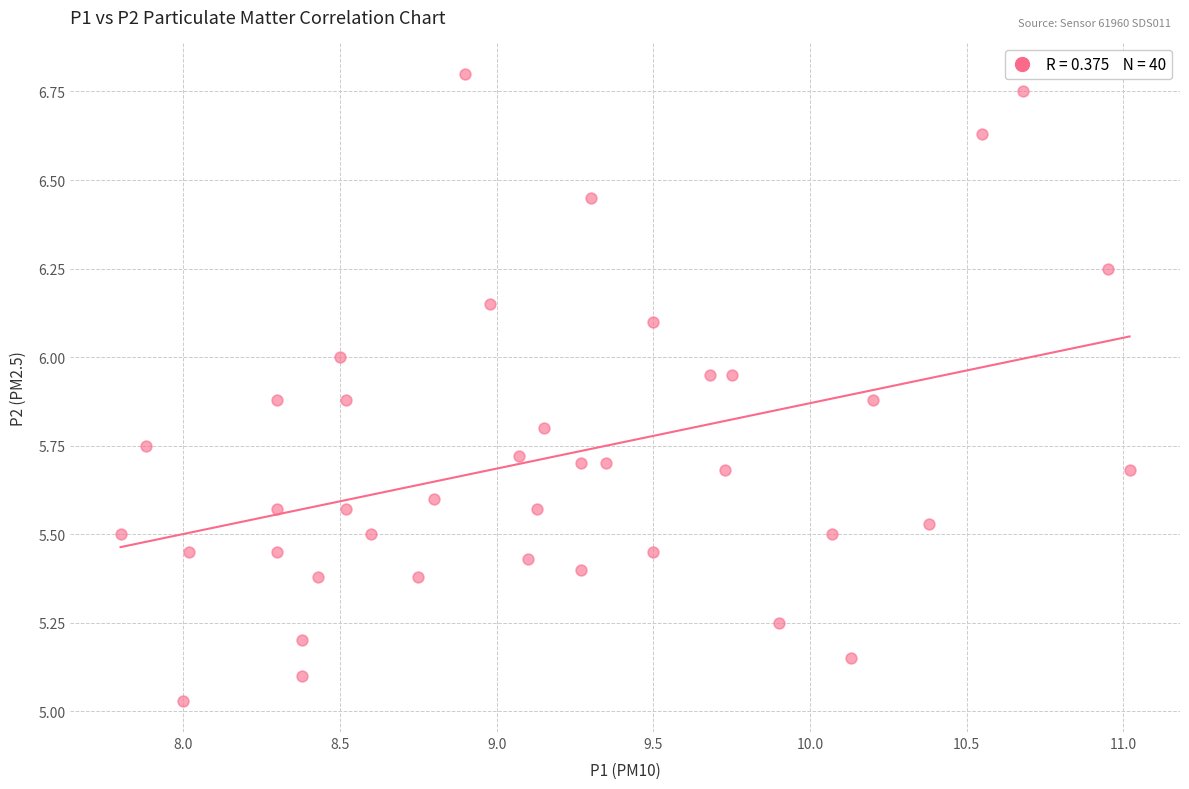

What is the range of Y values (max minus min)?

1.8